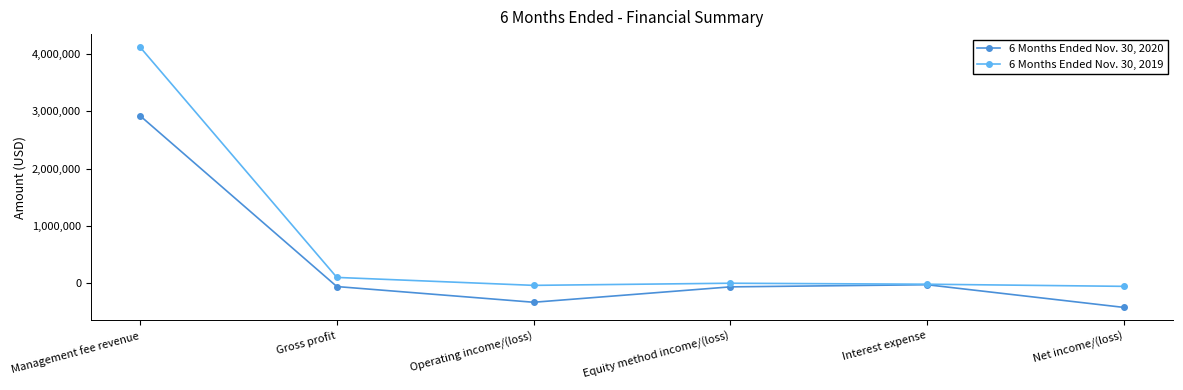

How many negative values does the 6 Months Ended Nov. 30, 2020 series have?

5